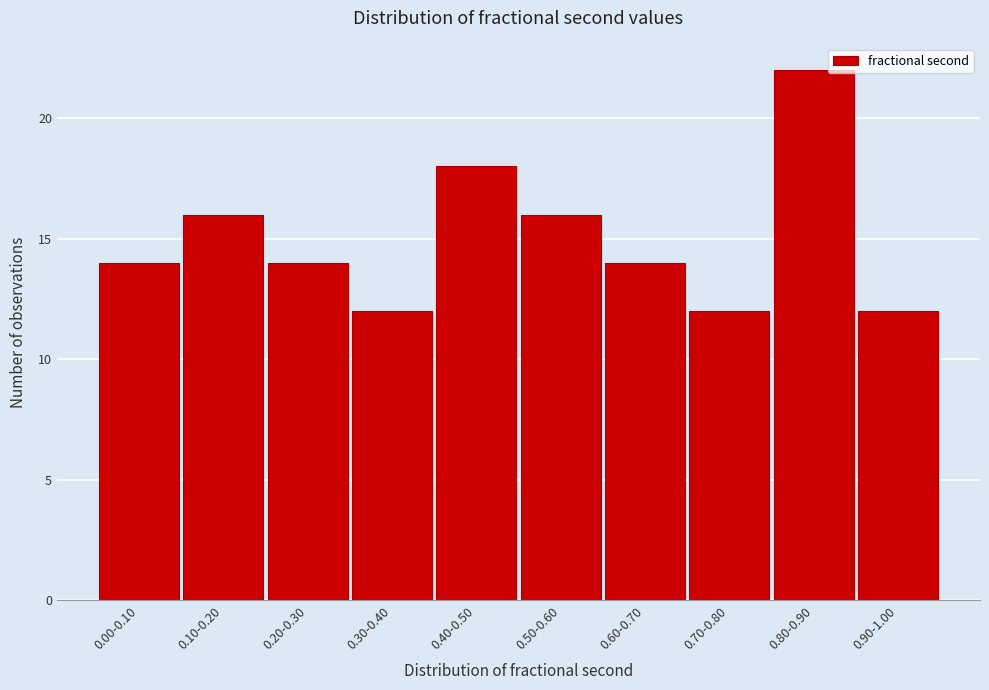

Reading right to left, list all the values displayed in this chart.

0.90-1.00=12	0.80-0.90=22	0.70-0.80=12	0.60-0.70=14	0.50-0.60=16	0.40-0.50=18	0.30-0.40=12	0.20-0.30=14	0.10-0.20=16	0.00-0.10=14